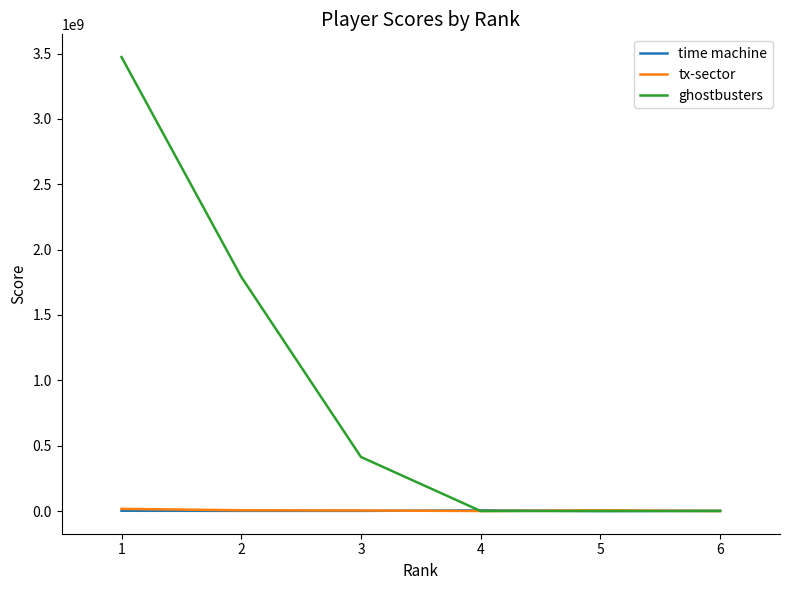

Is the value of time machine at 1 greater than the value of ghostbusters at 1?

No